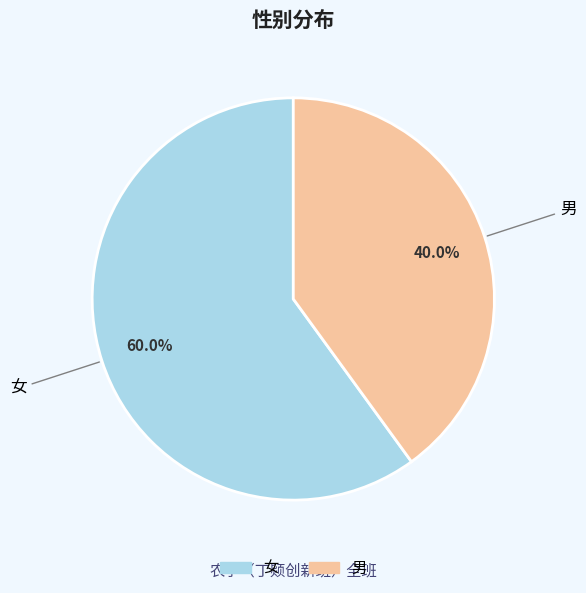

Does any single category account for the majority?

Yes